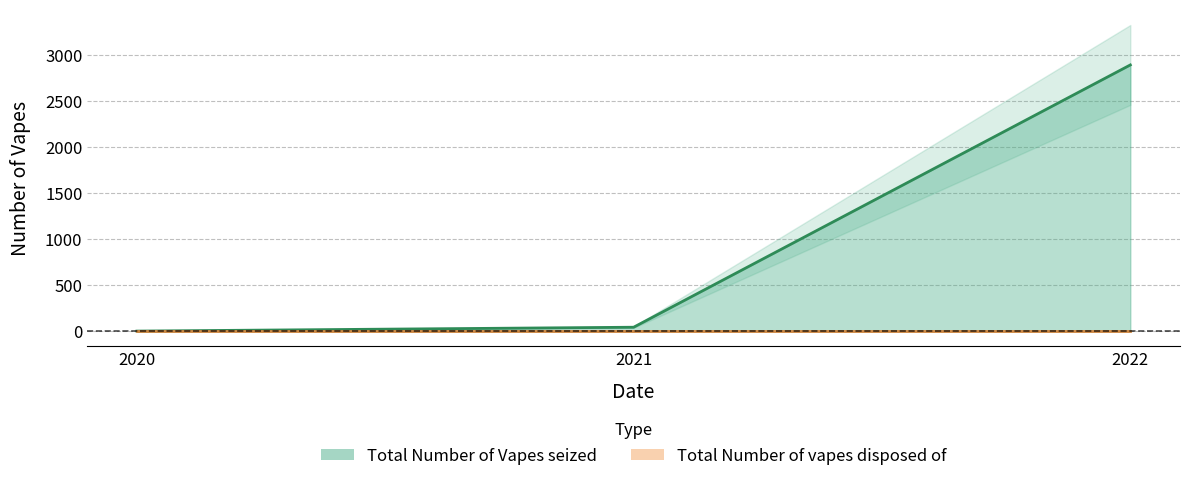

What is the difference between the maximum and second lowest values?

2850